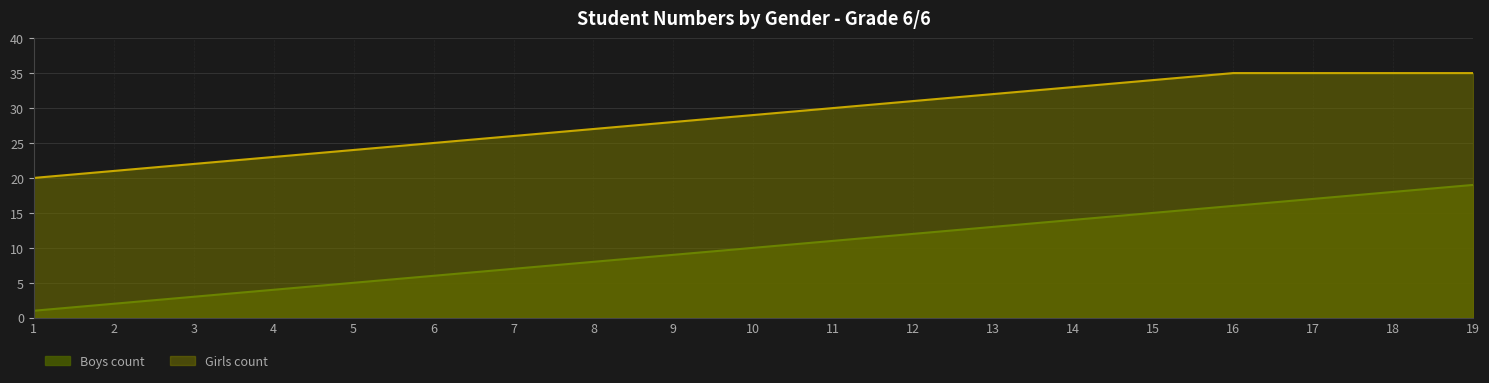

What is the maximum value shown in the chart?

35